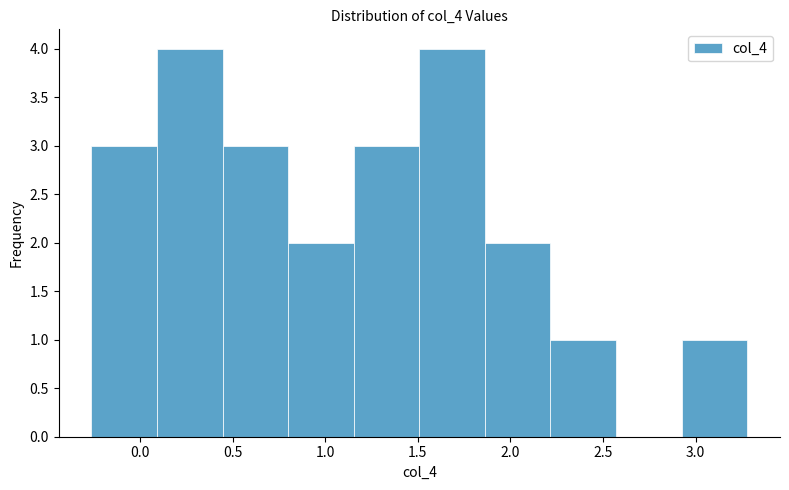

Reading left to right, transcribe this chart: for each bar, give the range it covers on the x-axis and its height. Neither the bar edges nor the heights are printed on the chart, so give them approximately, as read against the axes.

-0.25 to 0.10: 3
0.10 to 0.45: 4
0.45 to 0.80: 3
0.80 to 1.15: 2
1.15 to 1.50: 3
1.50 to 1.85: 4
1.85 to 2.20: 2
2.20 to 2.55: 1
2.55 to 2.95: 0
2.95 to 3.30: 1